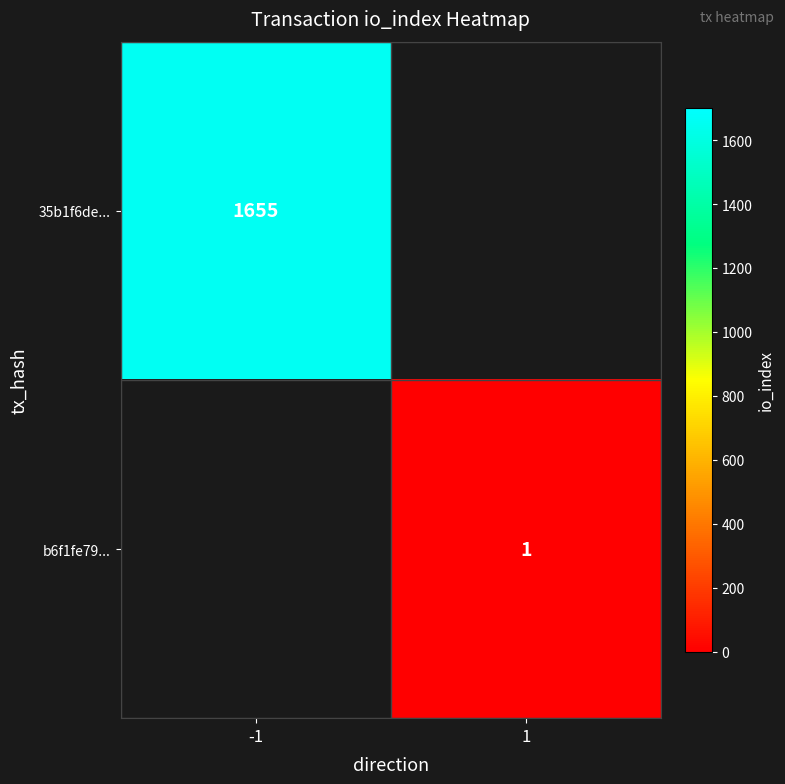

The value of b6f1fe79... at 1 is 1. True or false?

True